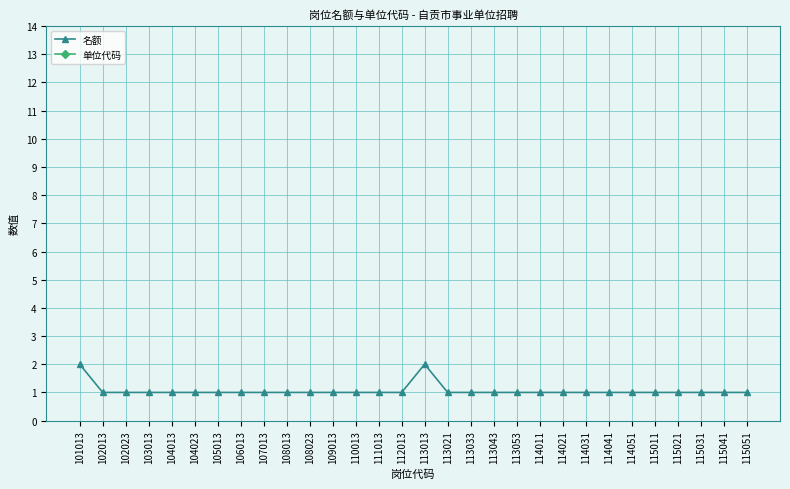

The 名额 series shows 1 at 114041. True or false?

True